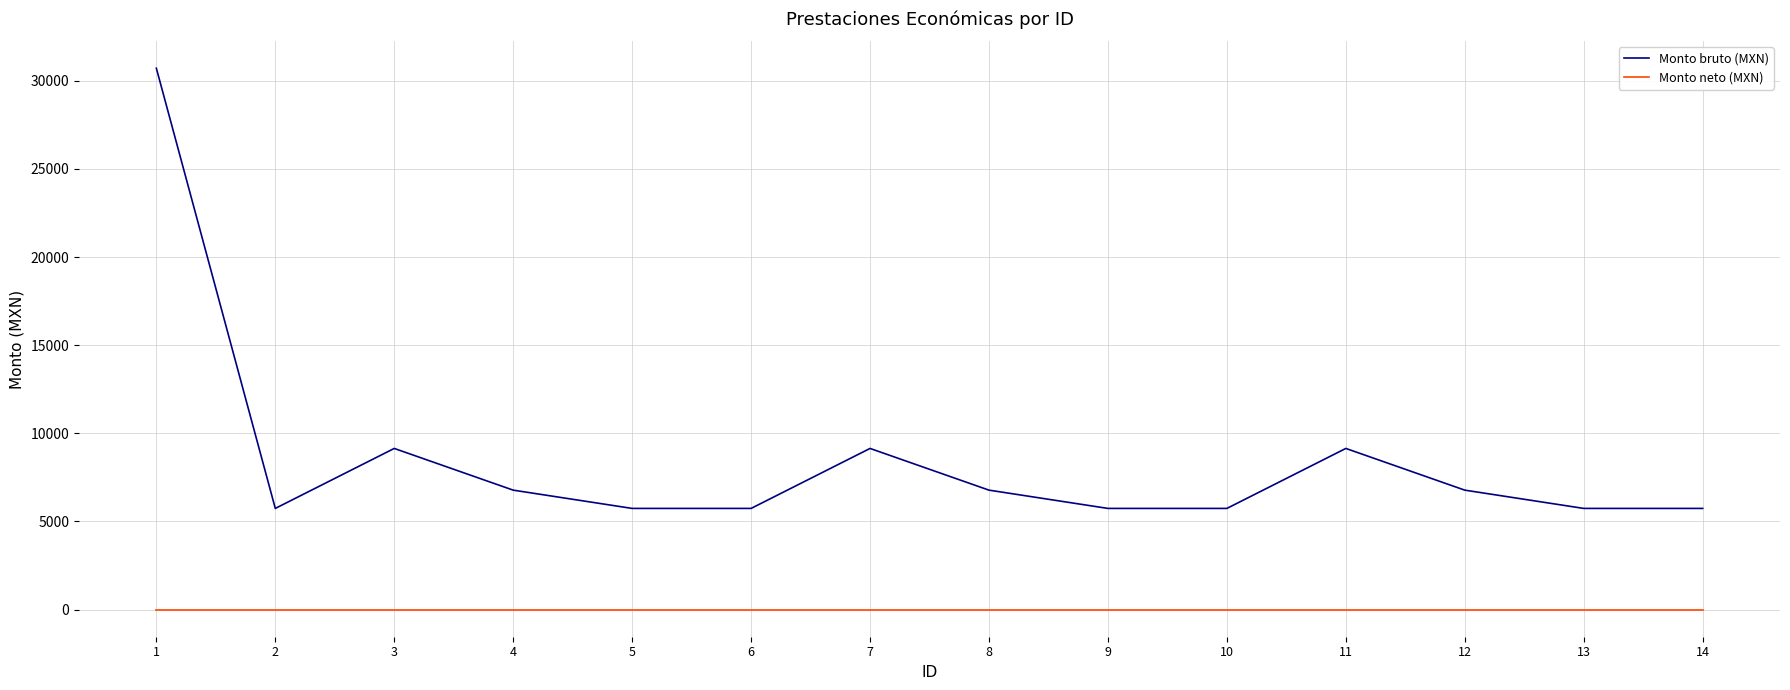

What are all the series names shown in the legend?

Monto bruto (MXN), Monto neto (MXN)